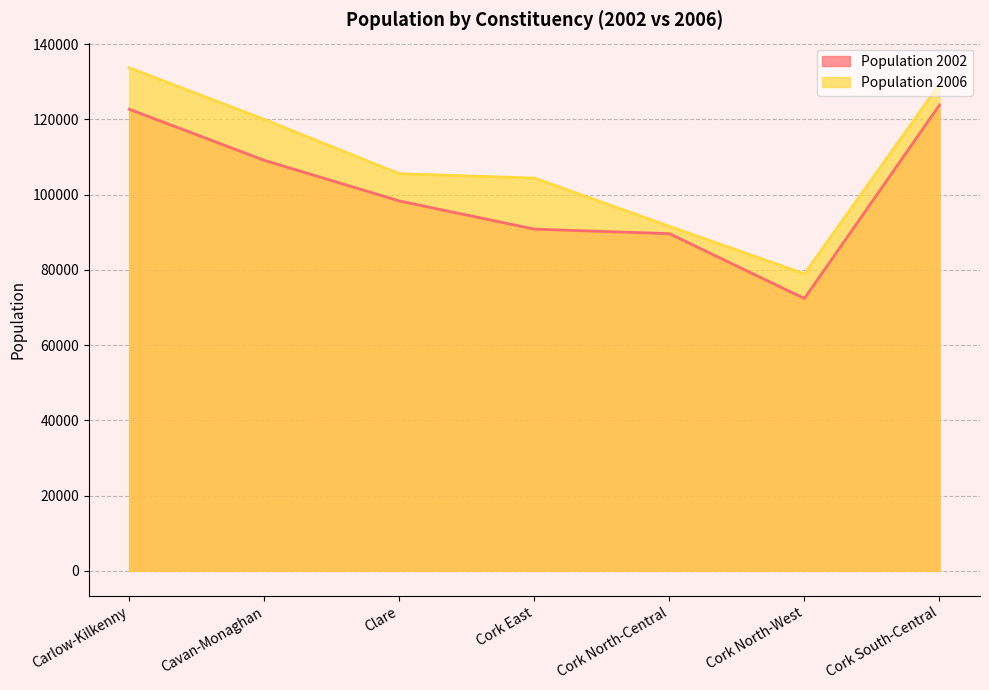

What is the average value of the Population 2006 series?

109095